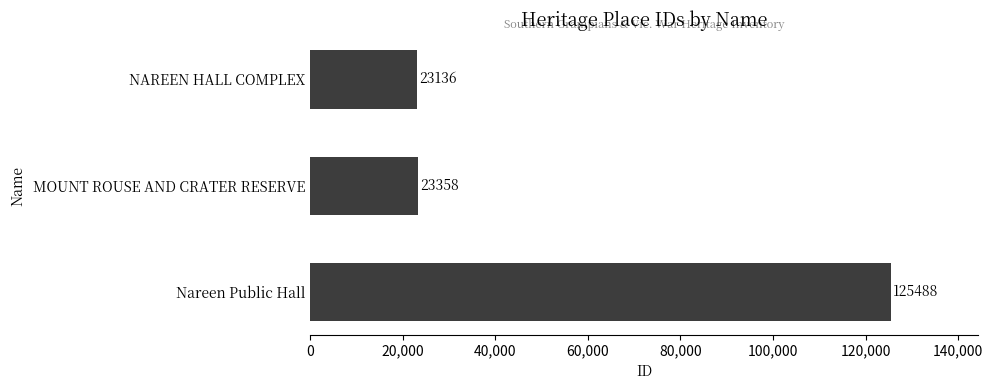

At which label is the value closest to 74312?

MOUNT ROUSE AND CRATER RESERVE